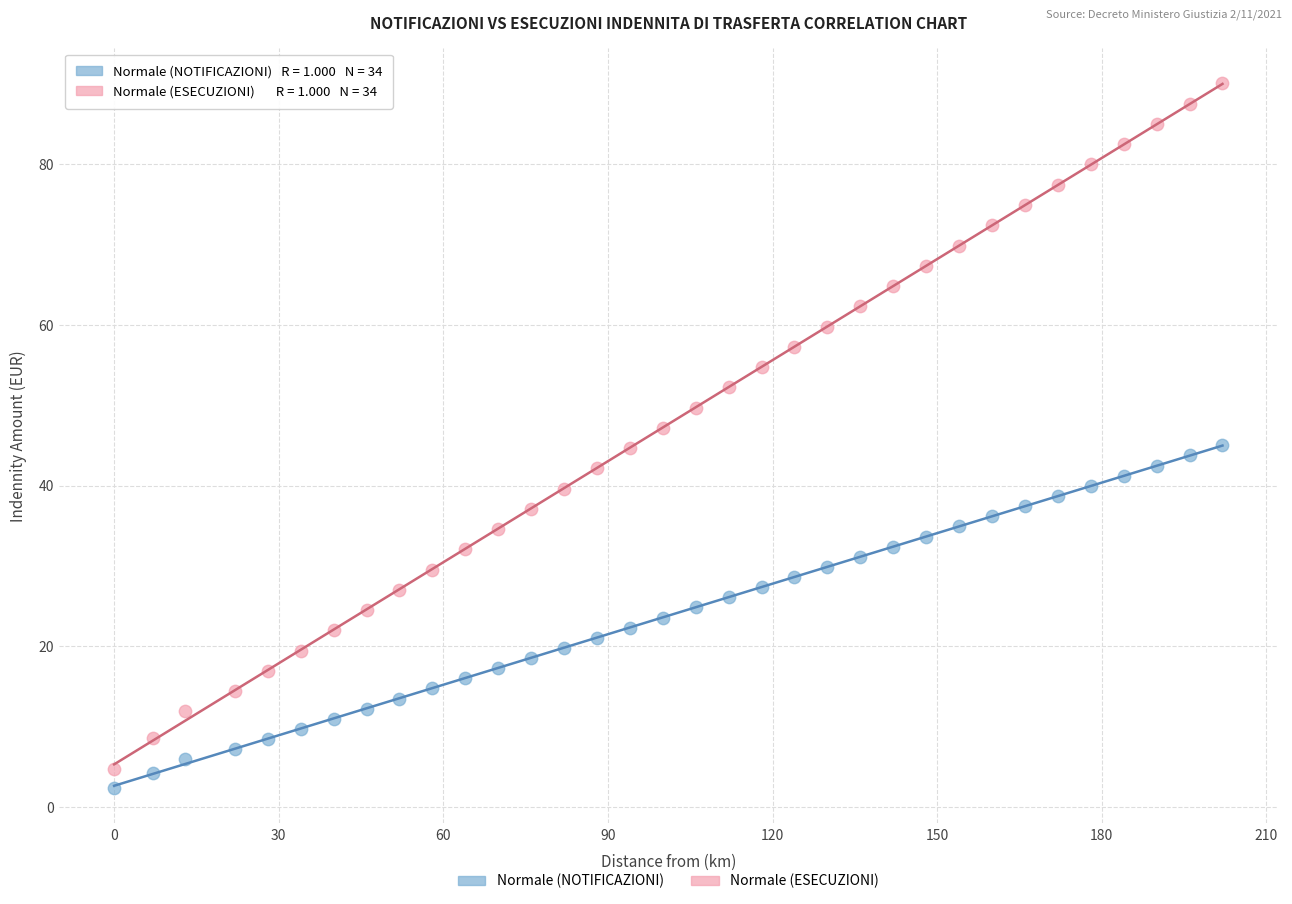

Which series contains the lowest Y value?

Normale (NOTIFICAZIONI)